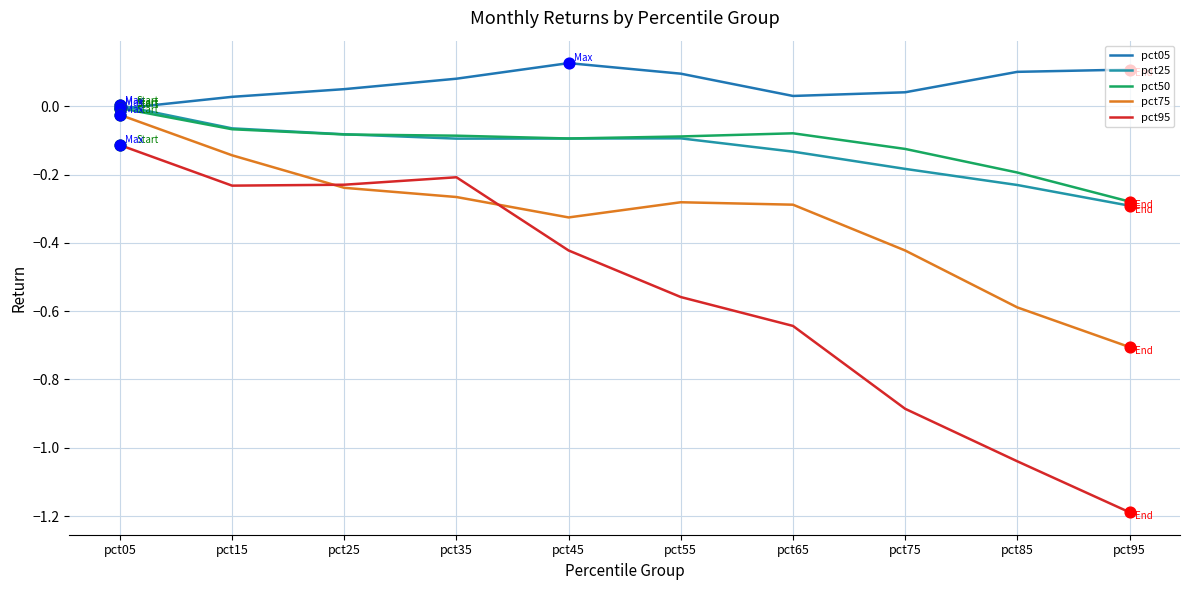

How many lines are shown in the chart?

5